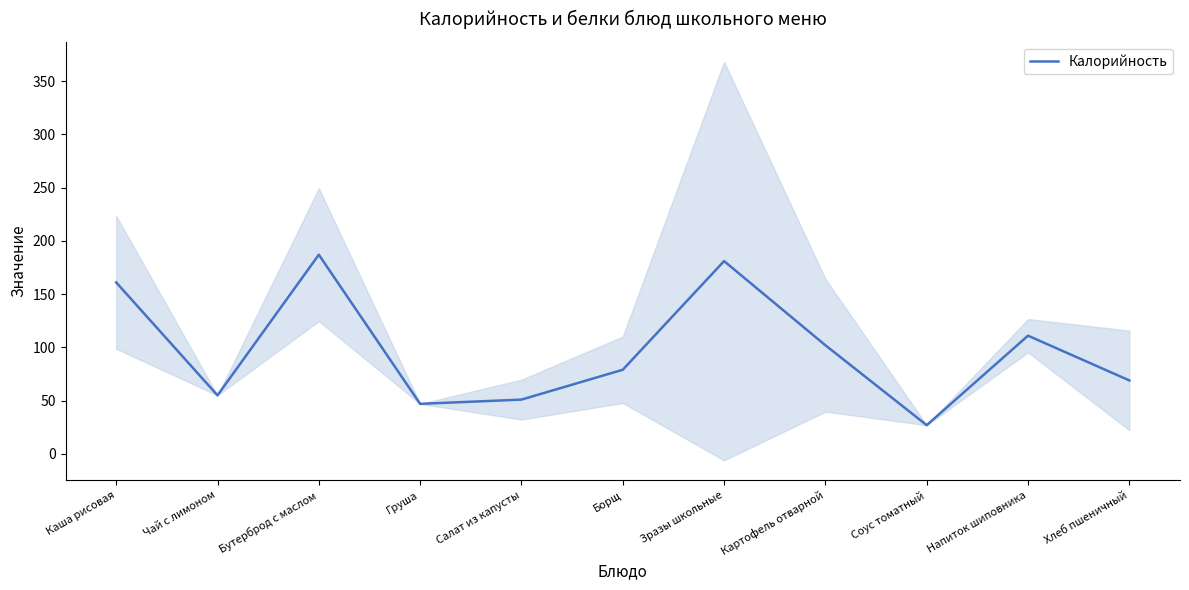

What is the sum of all values?

1070